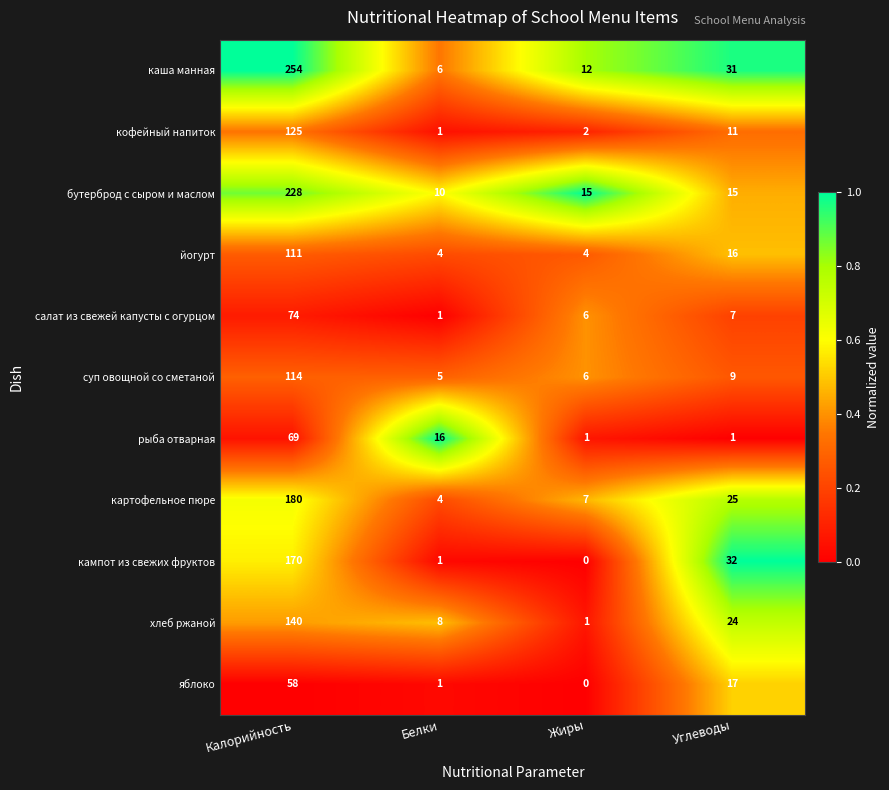

What is the sum of the кофейный напиток values at Жиры and Белки?

3